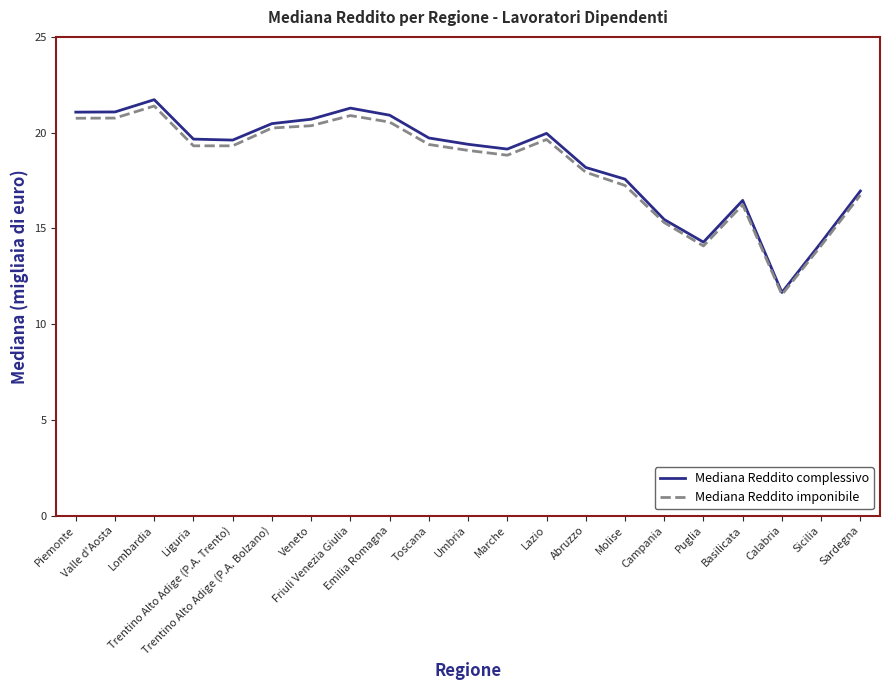

At Lazio, list the series in order from largest to smallest.

Mediana Reddito complessivo, Mediana Reddito imponibile